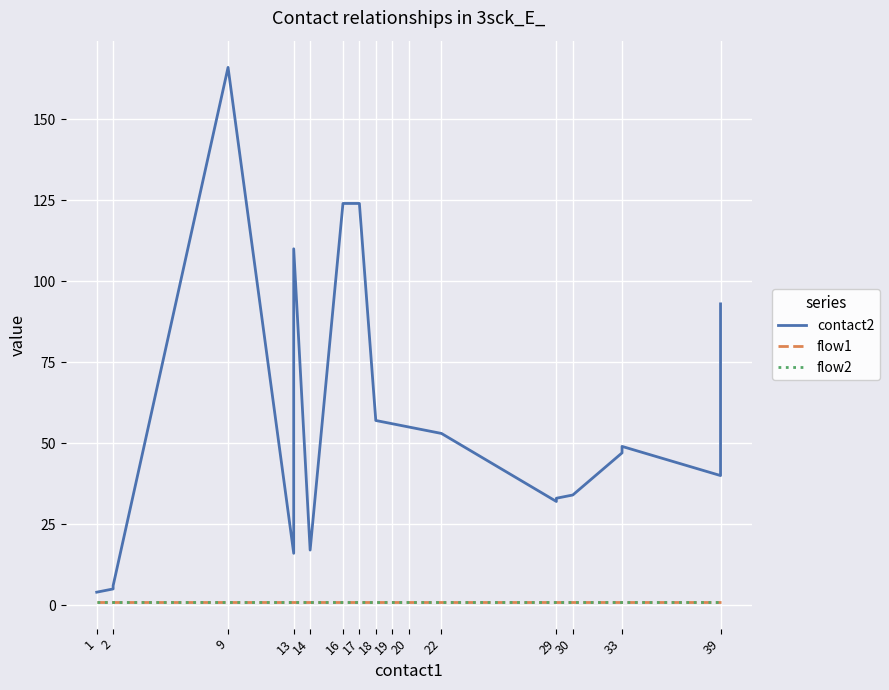

How many lines are shown in the chart?

3